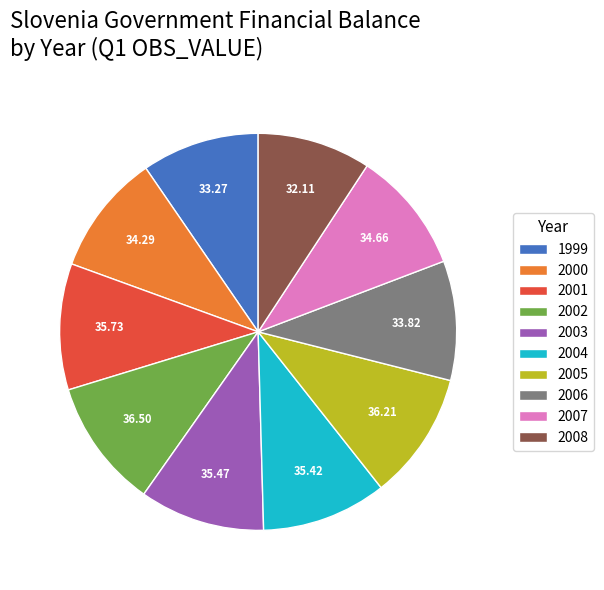

Is it true that 2001 is 10% of the pie?

True